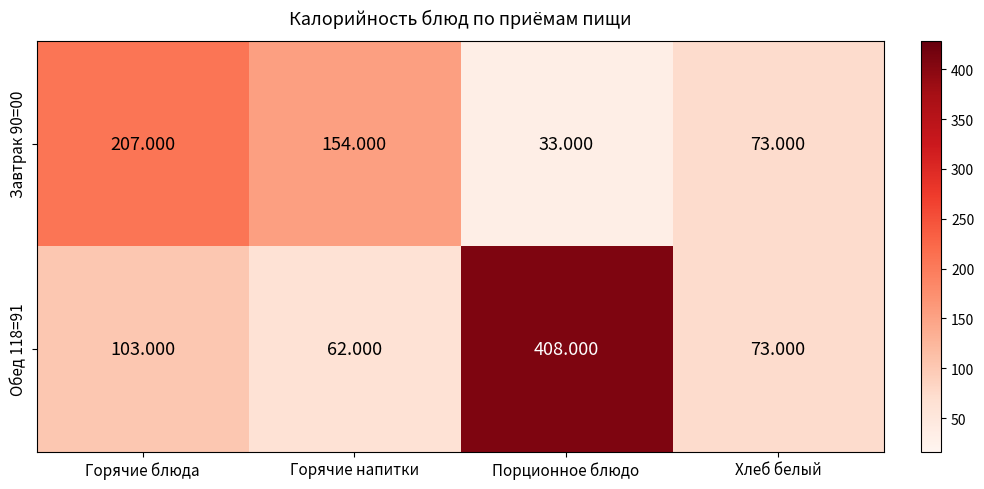

List the labels in order of Завтрак 90=00 value, smallest first.

Порционное блюдо, Хлеб белый, Горячие напитки, Горячие блюда